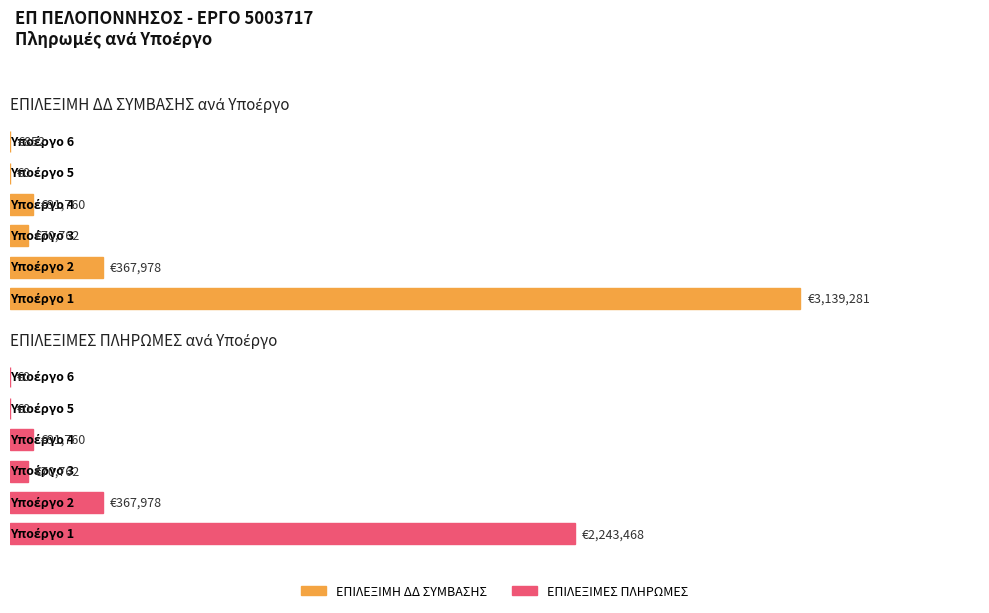

What is the value of the ΕΠΙΛΕΞΙΜΕΣ ΠΛΗΡΩΜΕΣ bar at the 2nd from the left?

367978.1